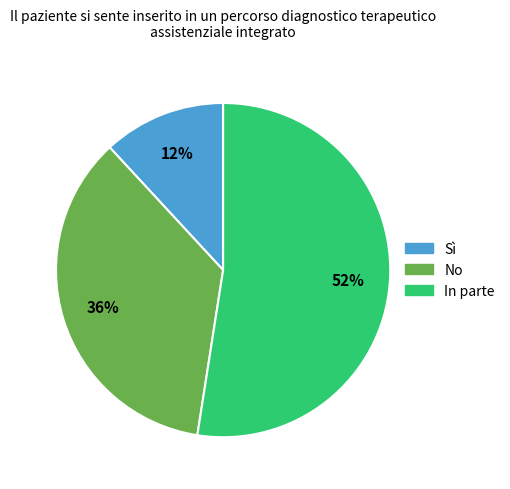

Count the number of slices in the pie.

3